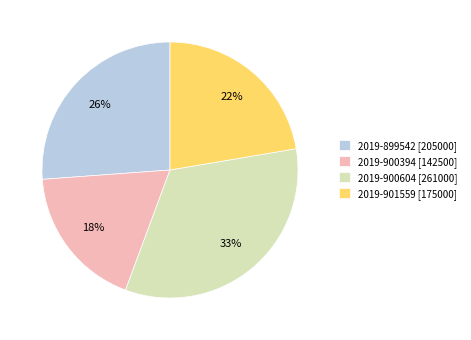

How many slices are in this pie chart?

4